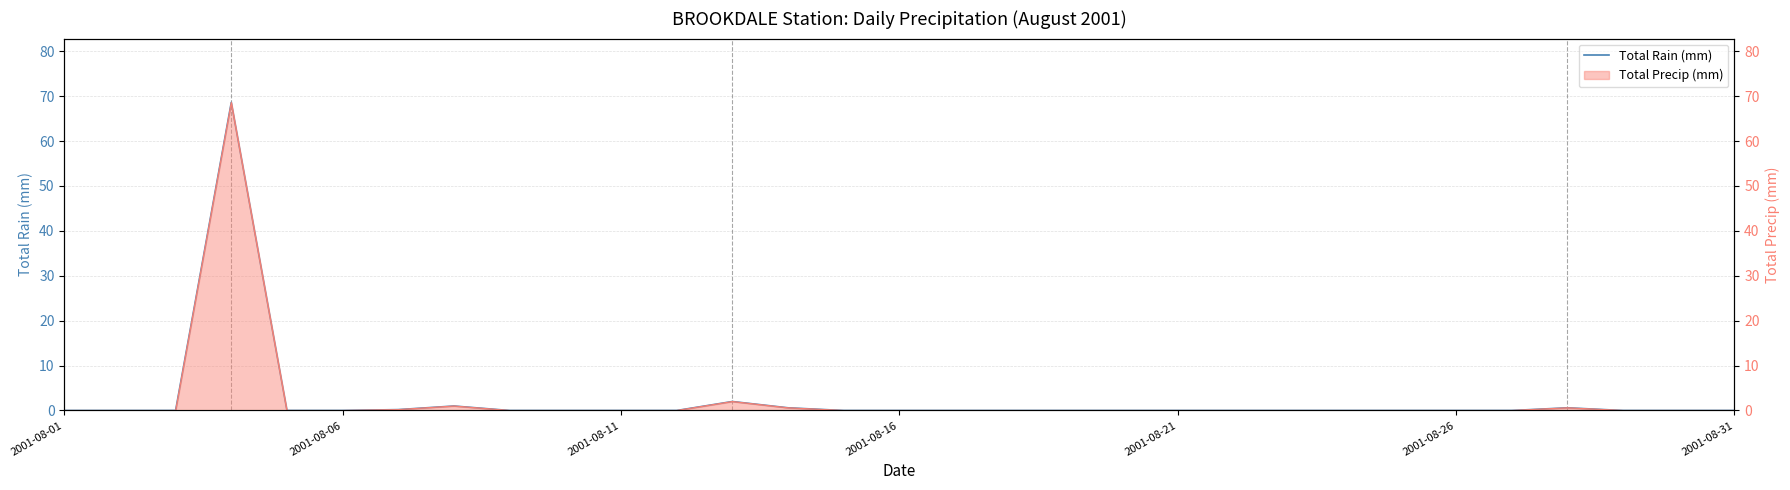

At which label is the value closest to 34?

12